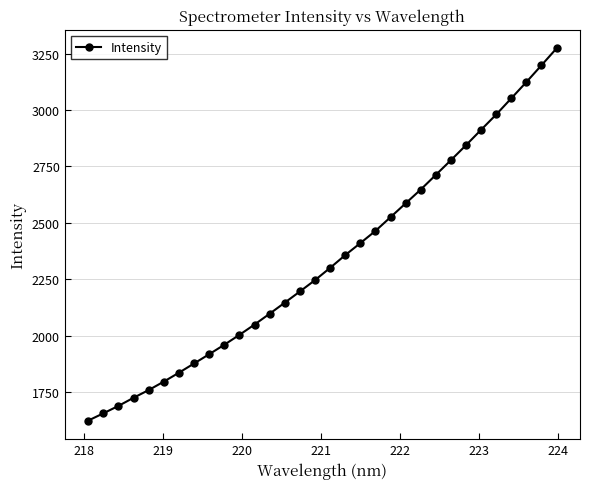

What is the difference between the maximum and minimum values?

1648.8